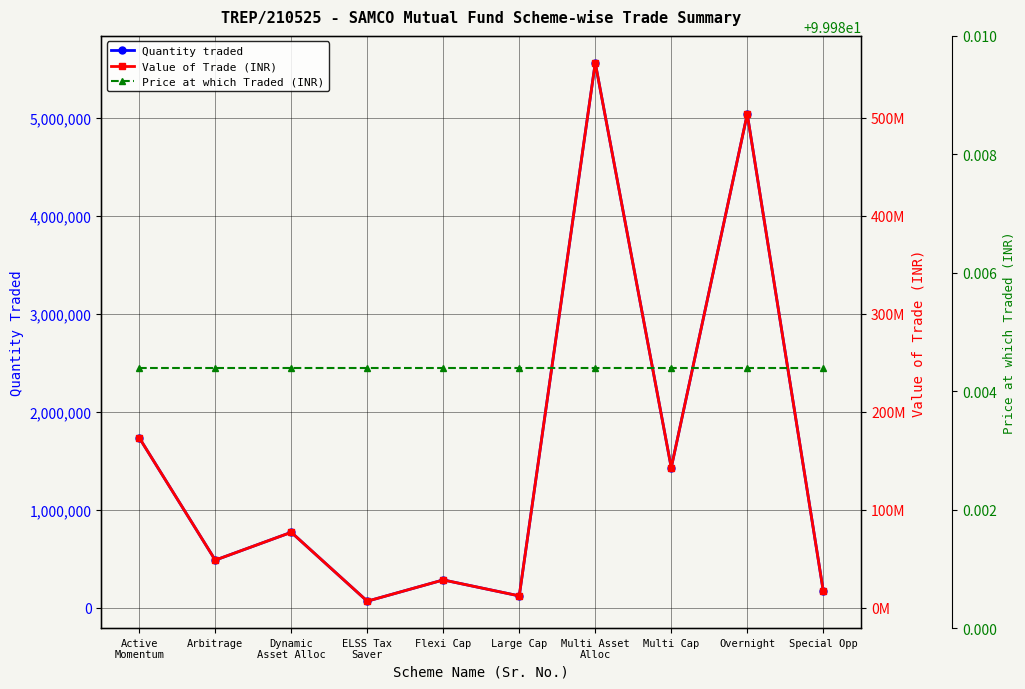

List the series in order of their peak value, lowest first.

Price at which Traded (INR), Quantity traded, Value of Trade (INR)